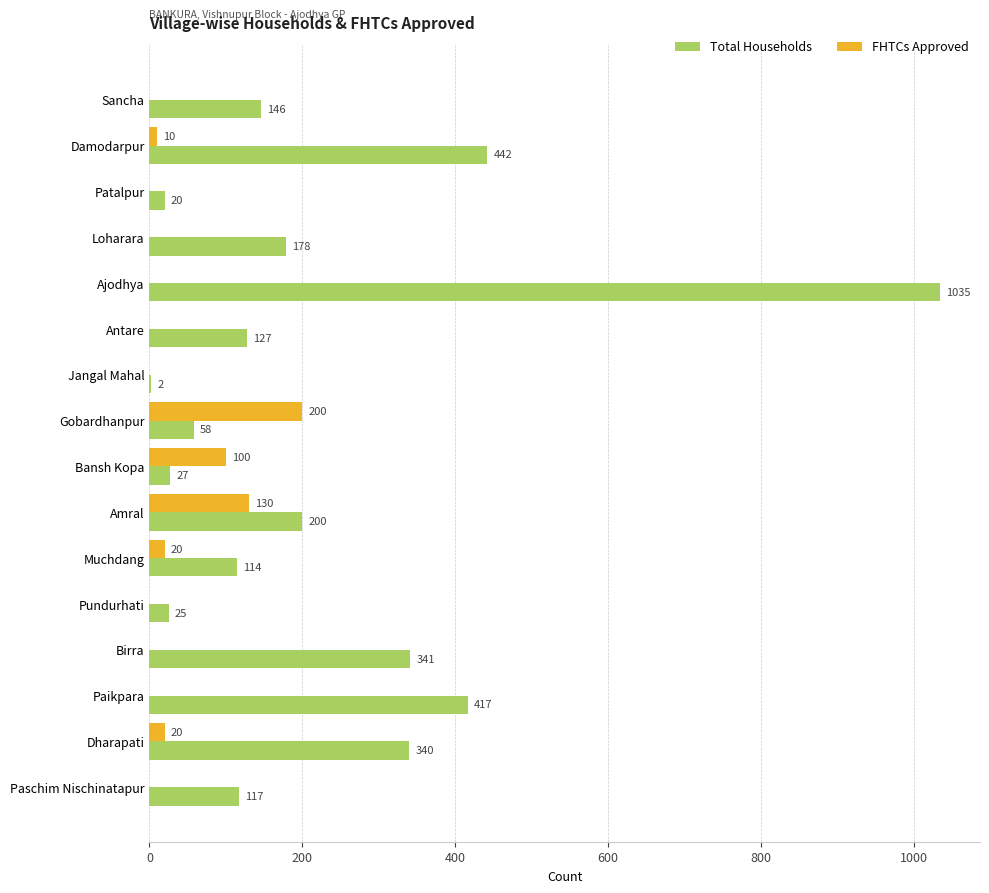

Between Patalpur and Muchdang, which series saw the biggest shift?

Total Households